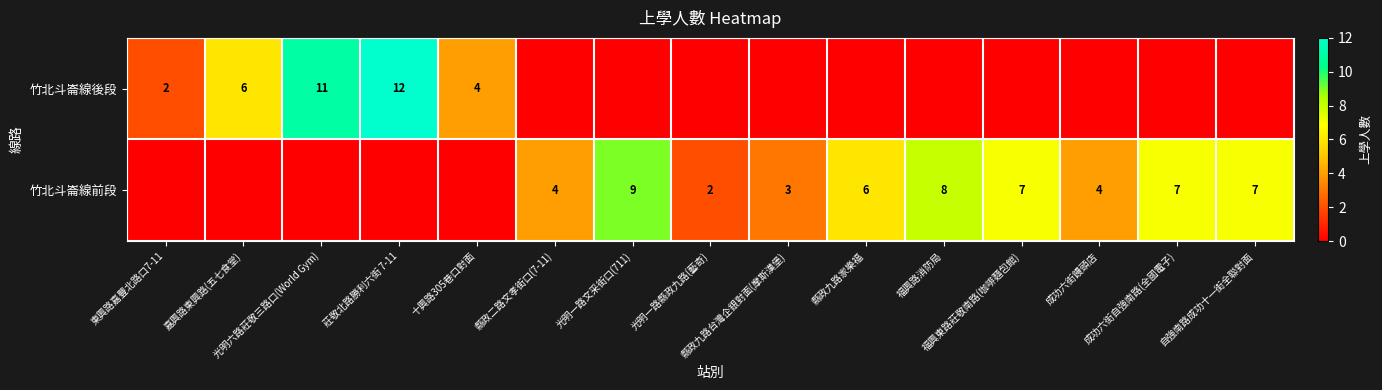

Which series has the widest spread of values?

竹北斗崙線後段